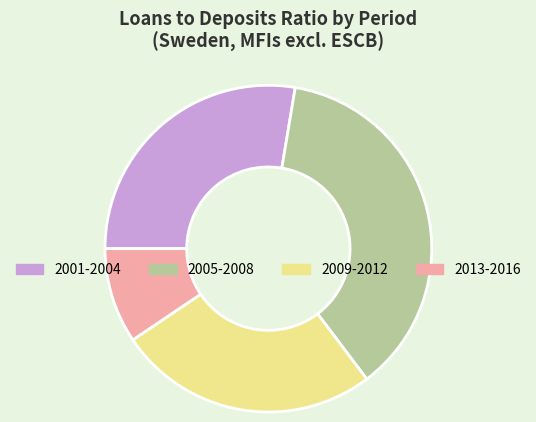

Is it true that 2009-2012 is 26% of the pie?

True